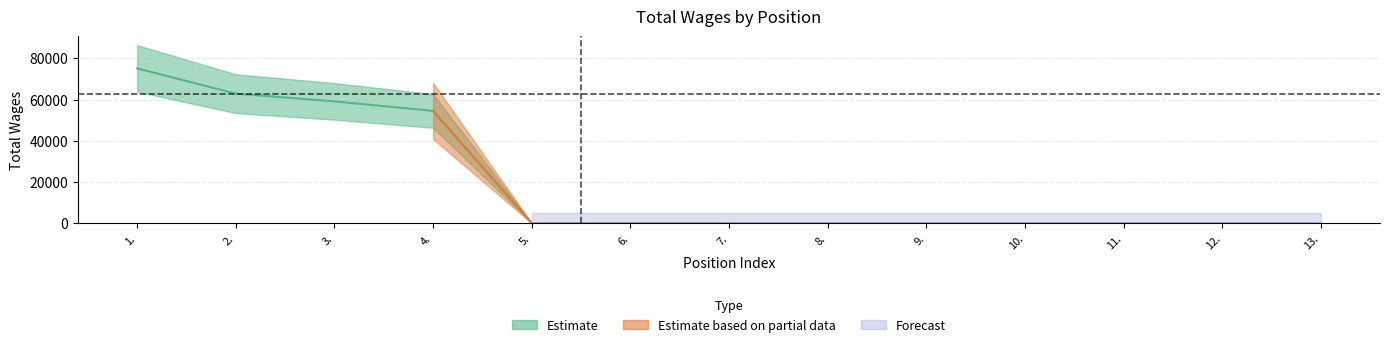

Does the chart display data point markers on the line(s)?

No